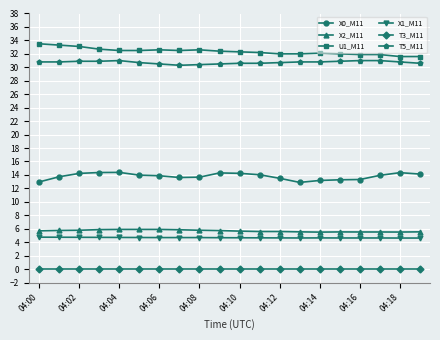

What is the difference between the maximum and second lowest values in the U1_M11 series?

1.9